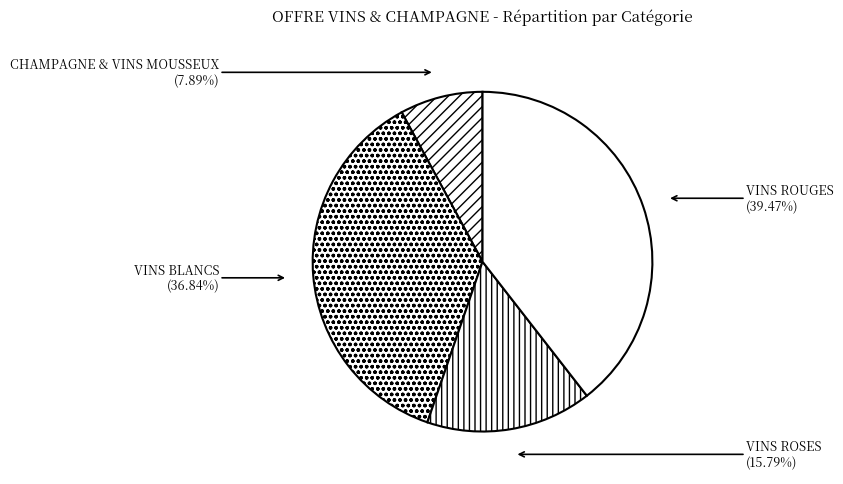

What is the smallest slice in the pie chart?

CHAMPAGNE & VINS MOUSSEUX